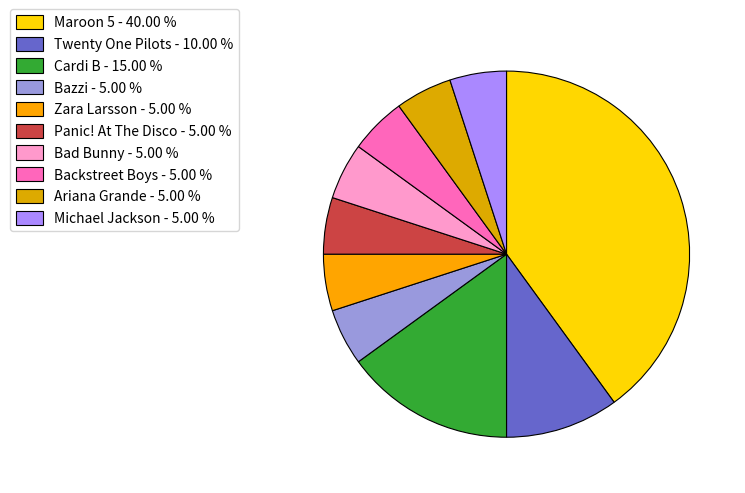

How many slices are in this pie chart?

10